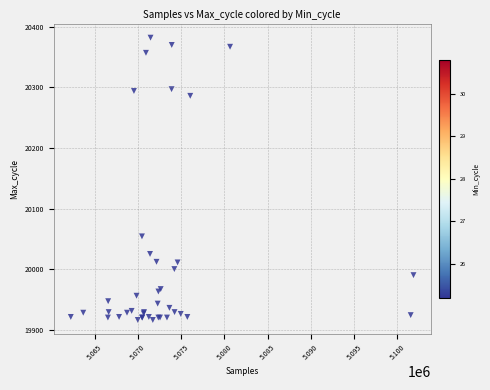

What Y value in the scatter plot is closest to 20149?

20054